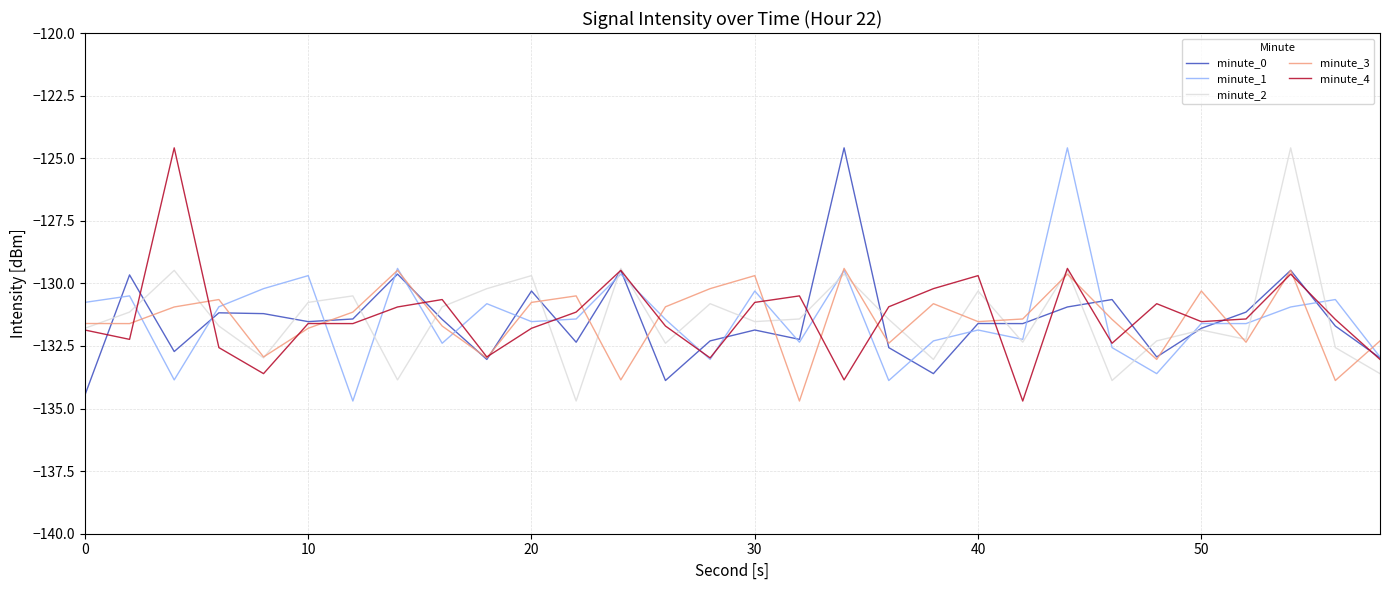

What is the lowest value of the minute_4 series?

-134.7